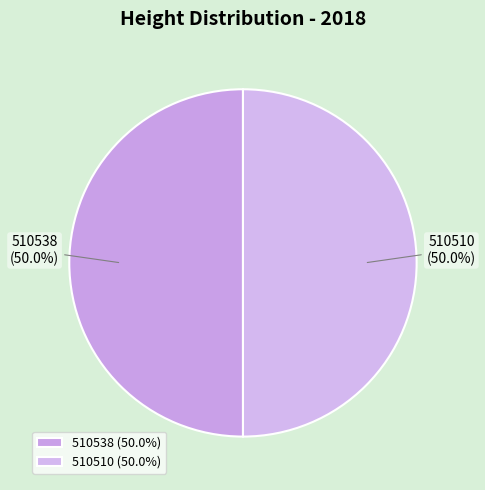

Approximately how many times larger is the value at 510510 compared to 510538?

1.0